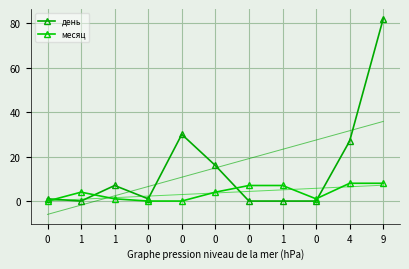

At which category does the chart reach its peak across all series?

9